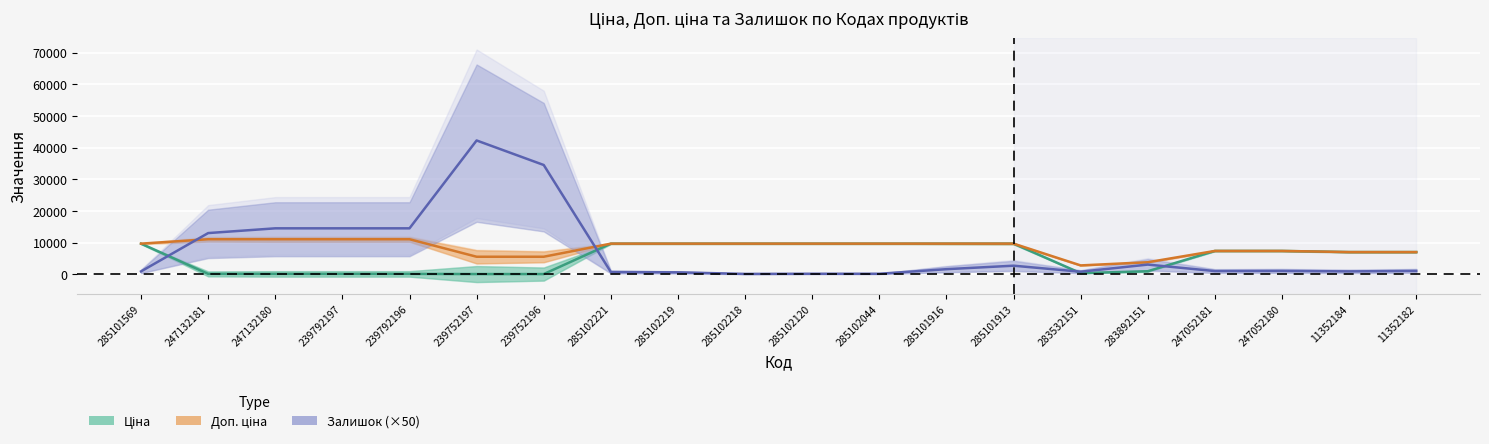

The value of Ціна at 285102120 is 9664.7. True or false?

True